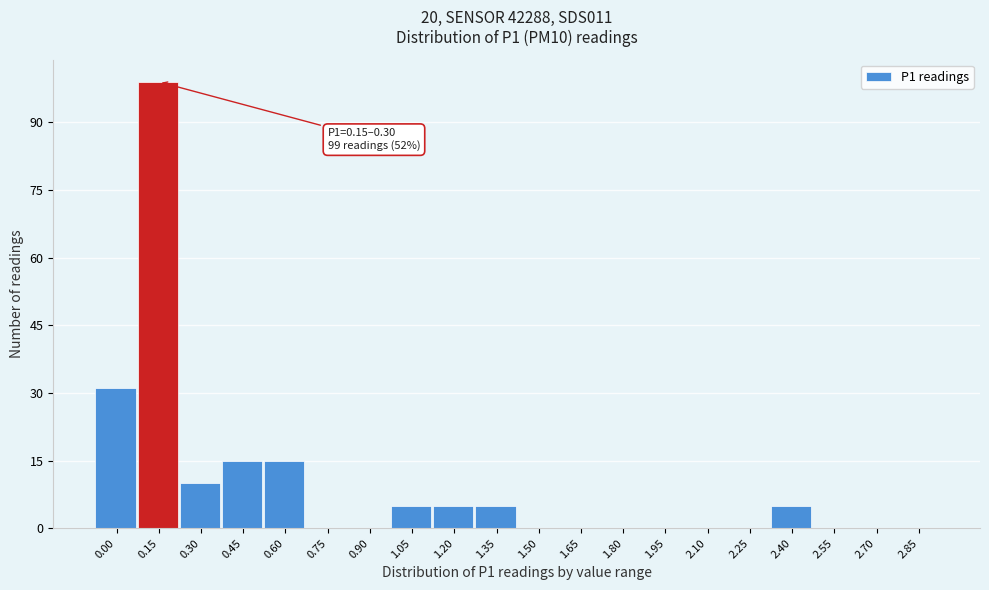

Reading right to left, list all the values displayed in this chart.

2.85=0	2.70=0	2.55=0	2.40=5	2.25=0	2.10=0	1.95=0	1.80=0	1.65=0	1.50=0	1.35=5	1.20=5	1.05=5	0.90=0	0.75=0	0.60=15	0.45=15	0.30=10	0.15=99	0.00=31